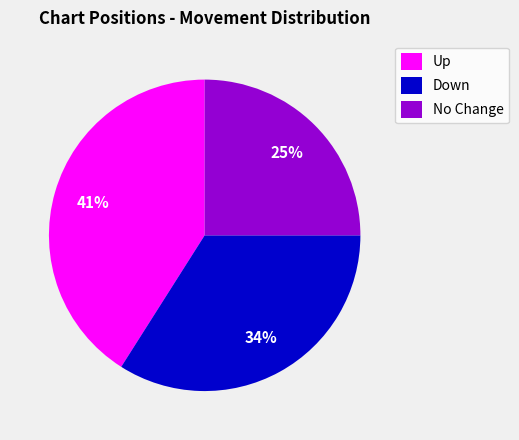

What percentage is the Up slice, to the nearest percent?

41%